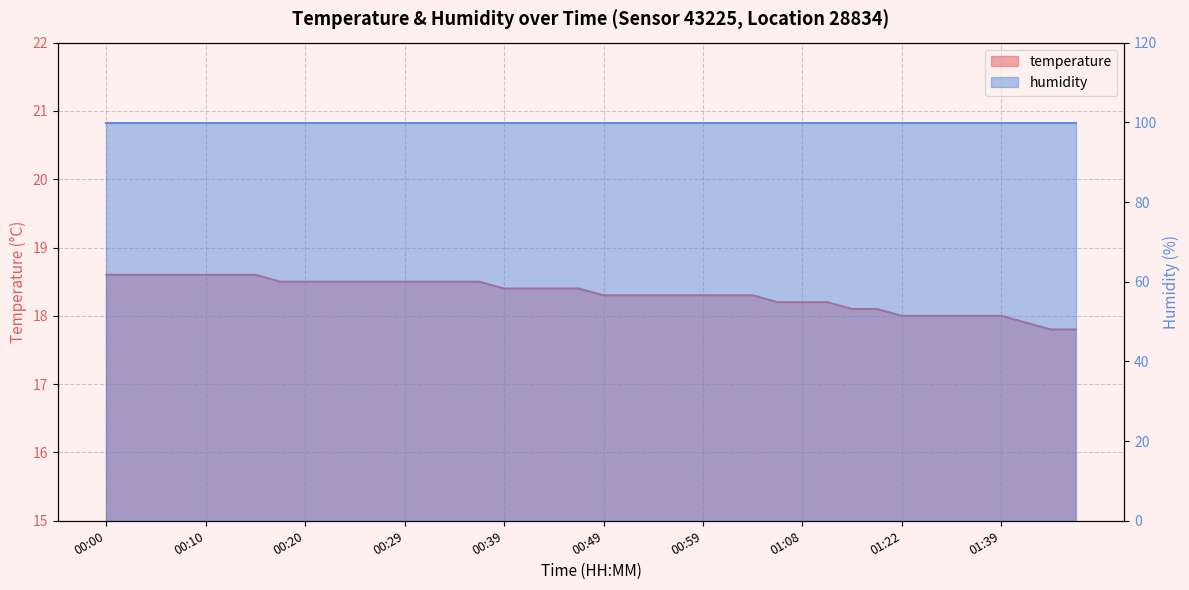

Rank the categories by value from highest to lowest.

00:00, 00:03, 00:05, 00:07, 00:10, 00:12, 00:15, 00:17, 00:20, 00:22, 00:24, 00:27, 00:29, 00:32, 00:34, 00:37, 00:39, 00:42, 00:44, 00:47, 00:49, 00:51, 00:54, 00:56, 00:59, 01:01, 01:04, 01:06, 01:08, 01:11, 01:13, 01:16, 01:22, 01:31, 01:33, 01:36, 01:39, 01:42, 01:44, 01:47